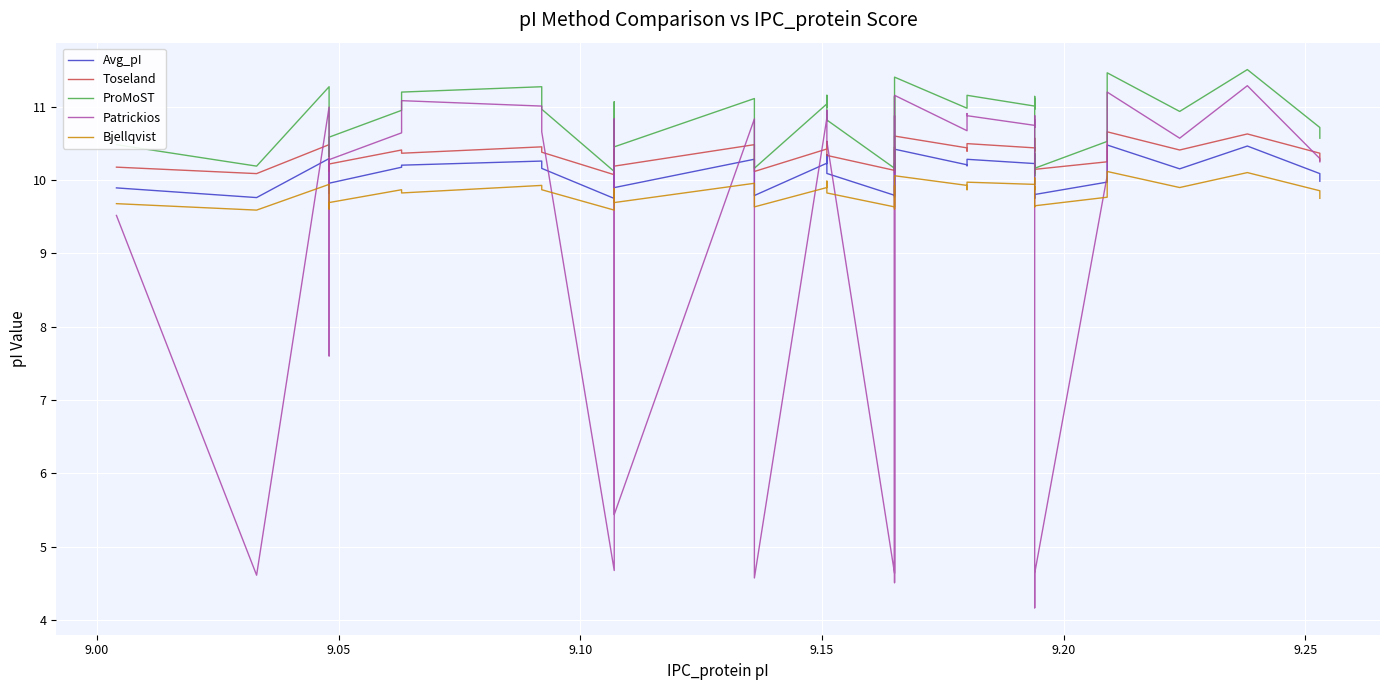

Which series has the largest total across all categories?

ProMoST